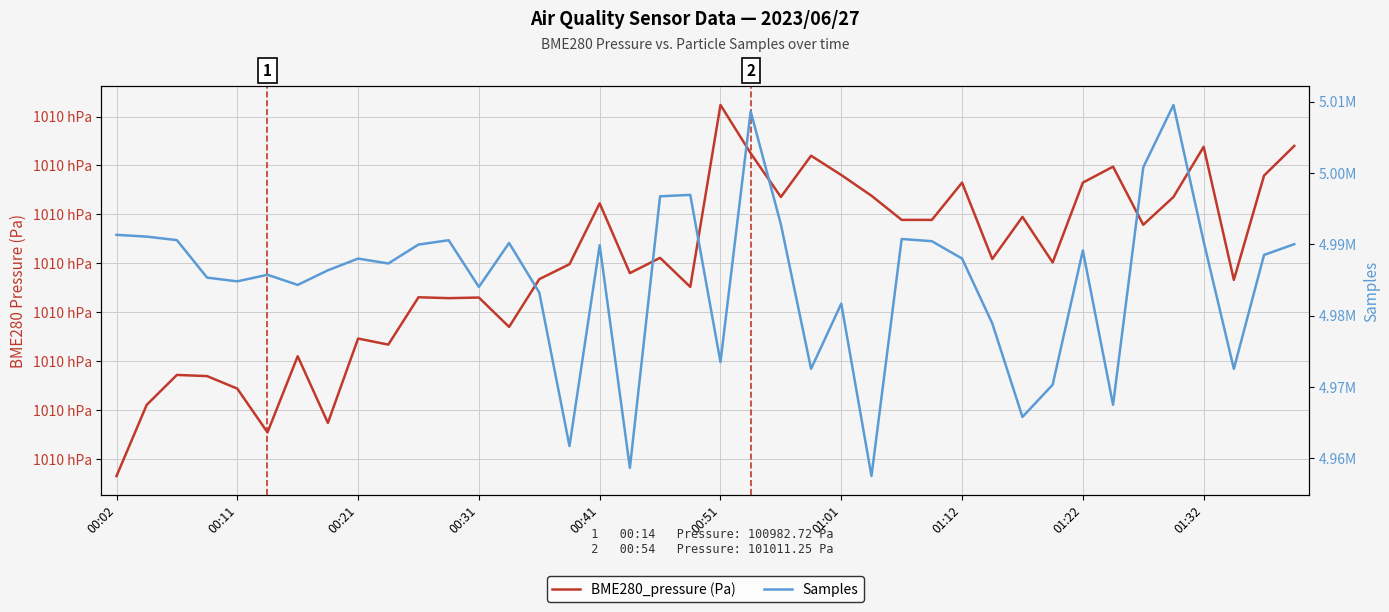

What is the difference between the highest and lowest values at 26?

4889730.6